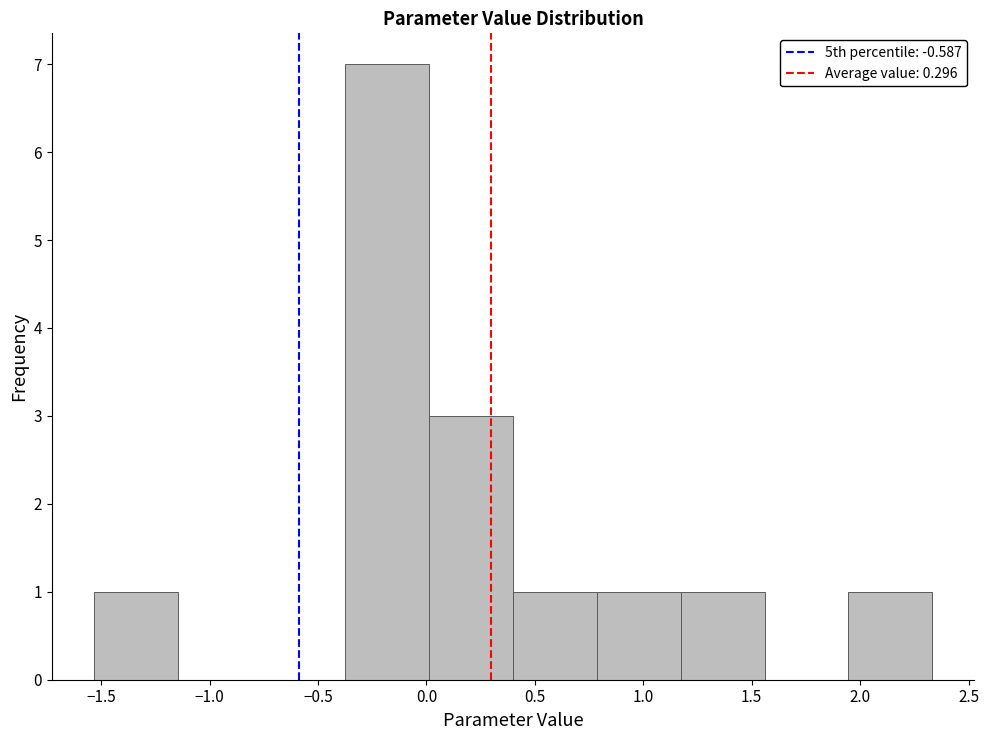

Reading left to right, transcribe this chart: for each bar, give the range it covers on the x-axis and its height. Neither the bar edges nor the heights are printed on the chart, so give them approximately, as read against the axes.

-1.55 to -1.15: 1
-1.15 to -0.75: 0
-0.75 to -0.35: 0
-0.35 to 0.00: 7
0.00 to 0.40: 3
0.40 to 0.80: 1
0.80 to 1.15: 1
1.15 to 1.55: 1
1.55 to 1.95: 0
1.95 to 2.35: 1